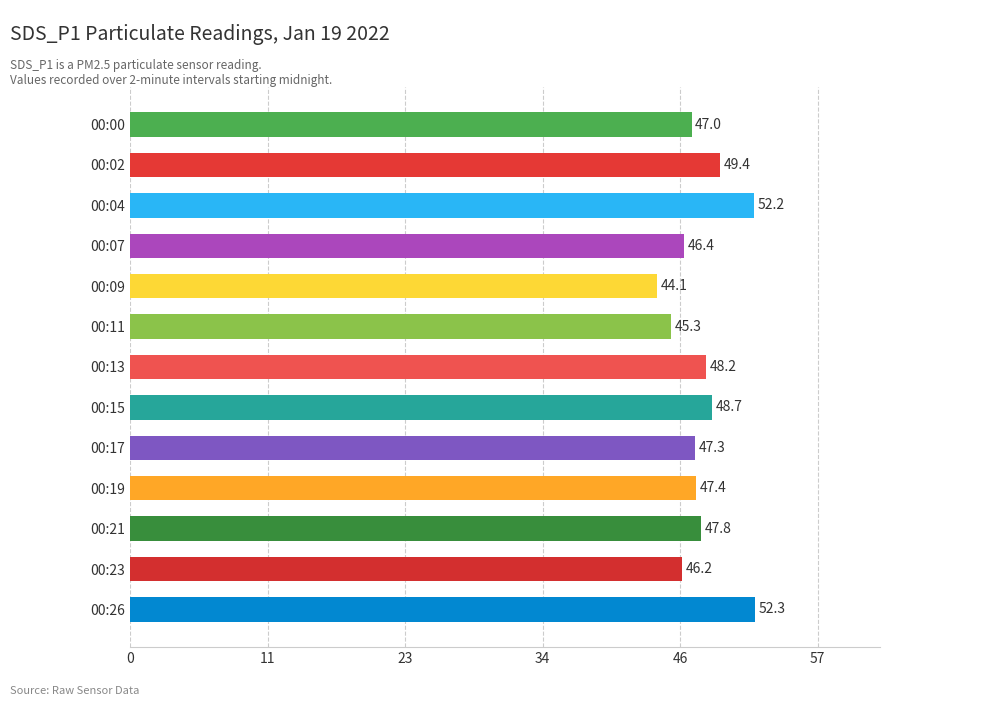

What is the change in value from 00:19 to 00:23?

-1.2